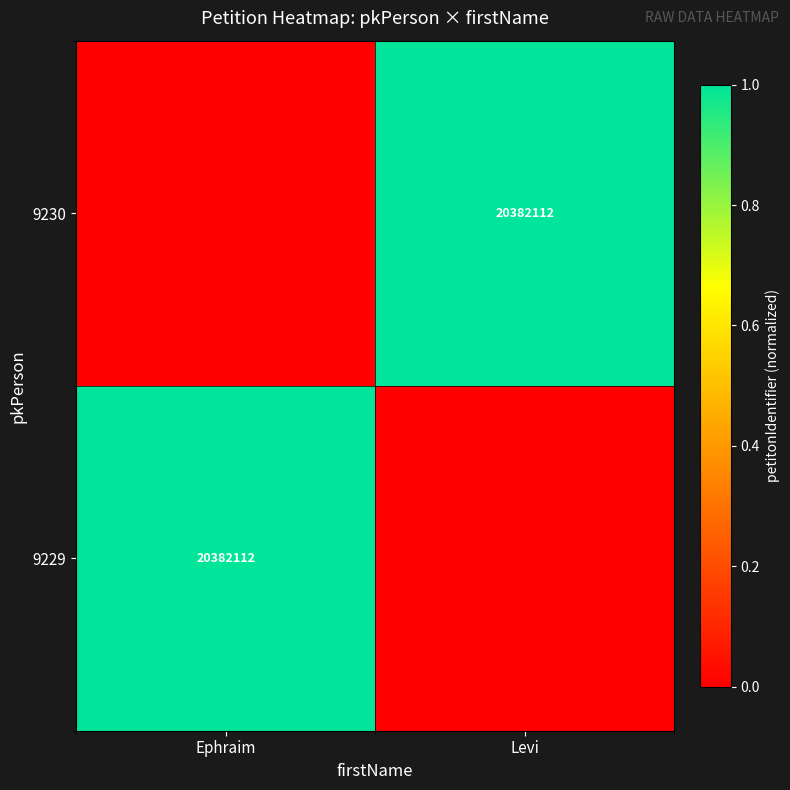

At which category is the sum across all series the highest?

Ephraim